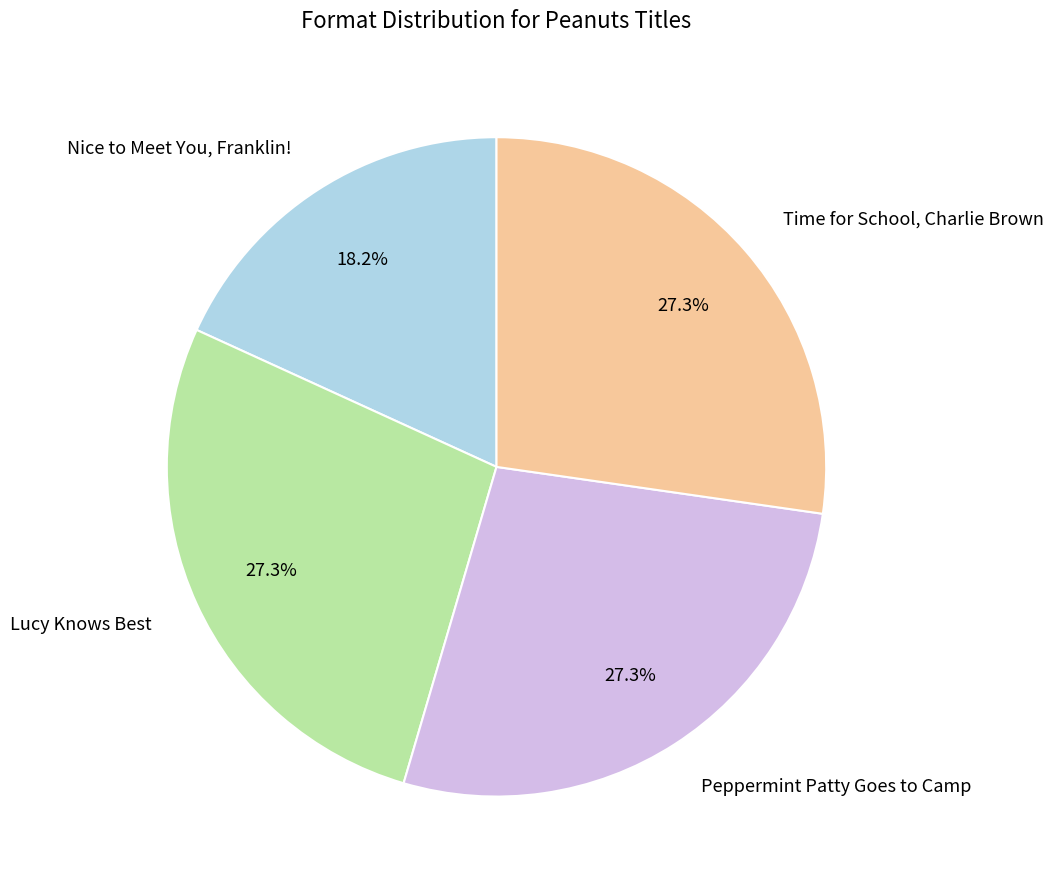

Is there any slice that represents more than half of the pie?

No